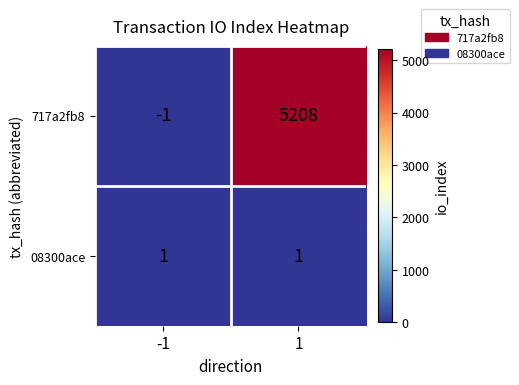

List the series in order of their overall mean, lowest first.

08300ace, 717a2fb8